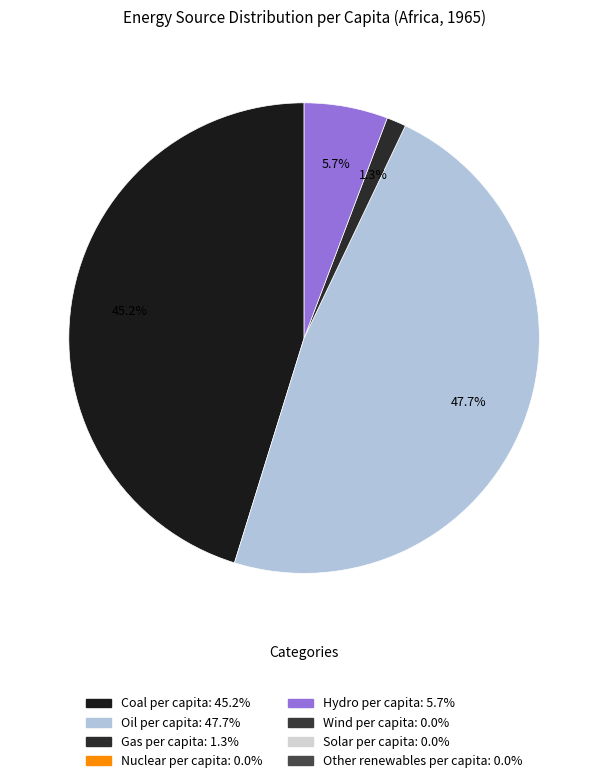

Is there any slice that represents more than half of the pie?

No